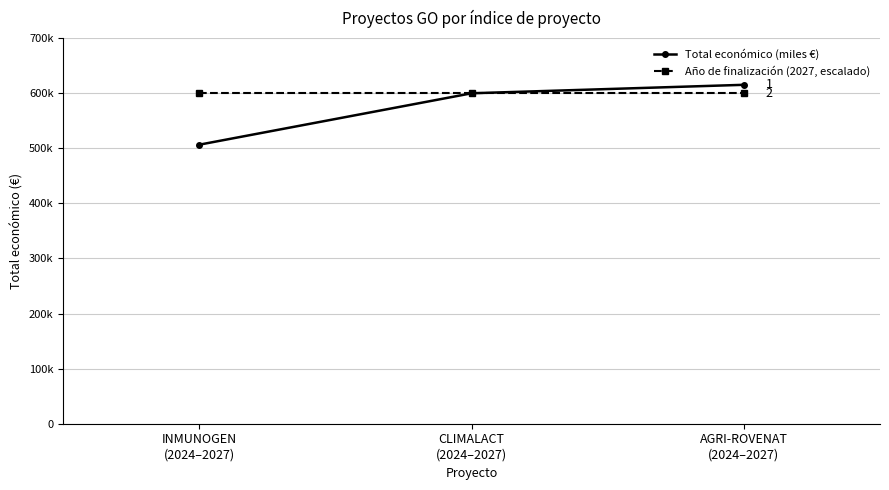

What is the label of the 3rd point from the right?

INMUNOGEN
(2024–2027)